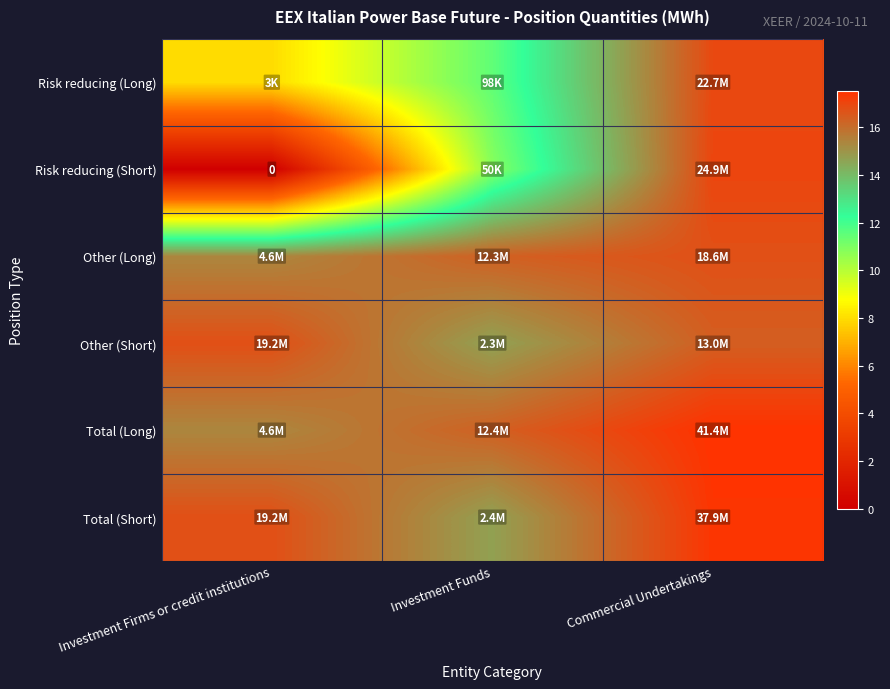

The value of Total (Long) at Investment Firms or credit institutions is 15.3. True or false?

True